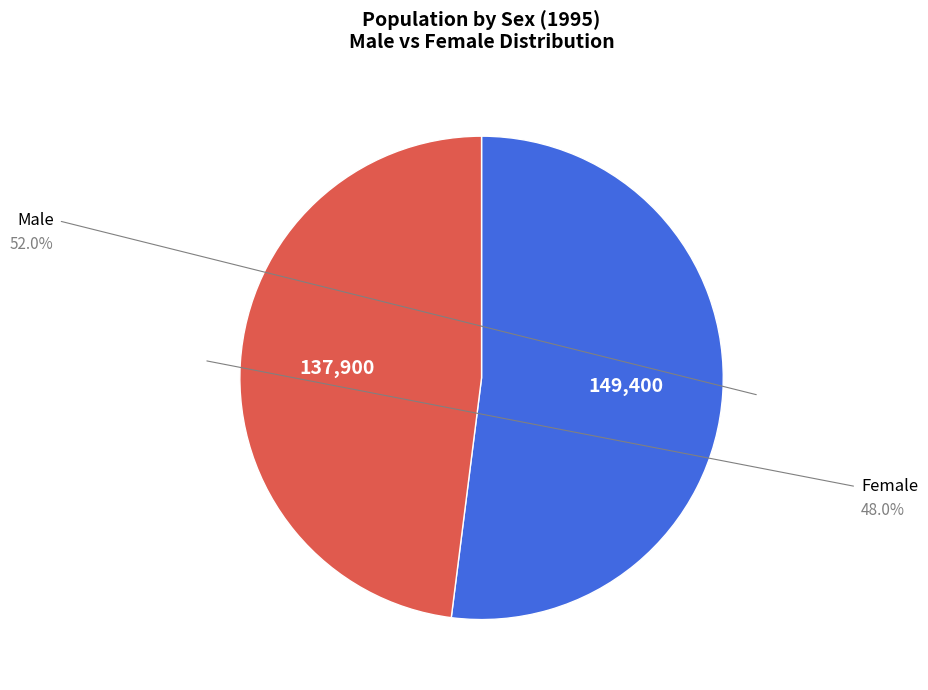

The Female slice represents 37% of the pie. True or false?

False